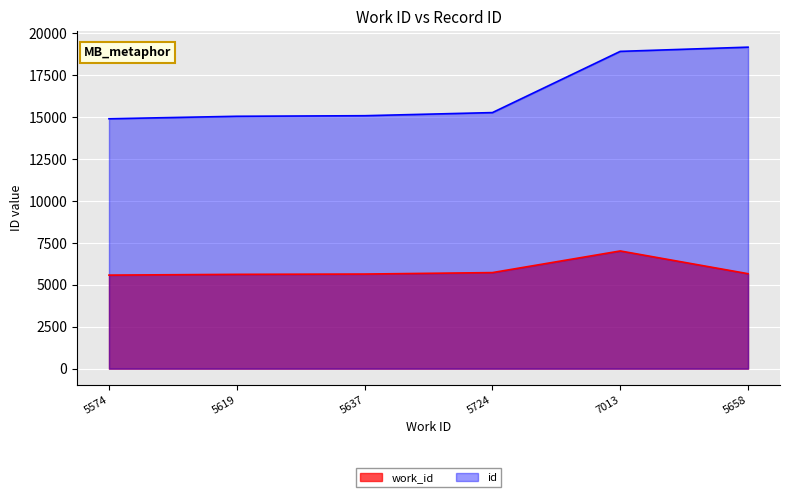

What is the minimum value shown in the chart?

5574